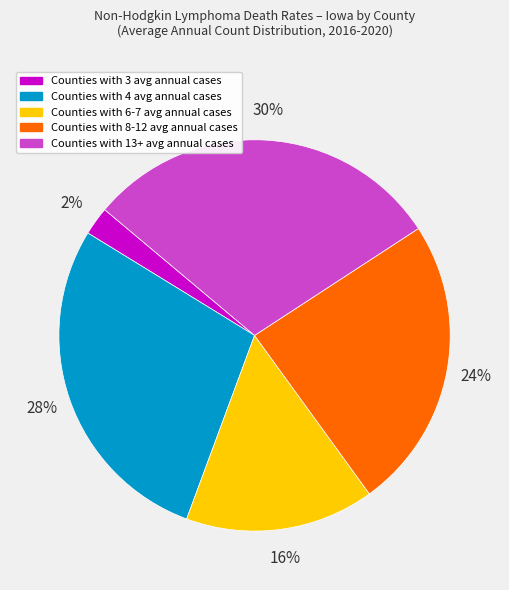

Is there a majority slice in this chart?

No